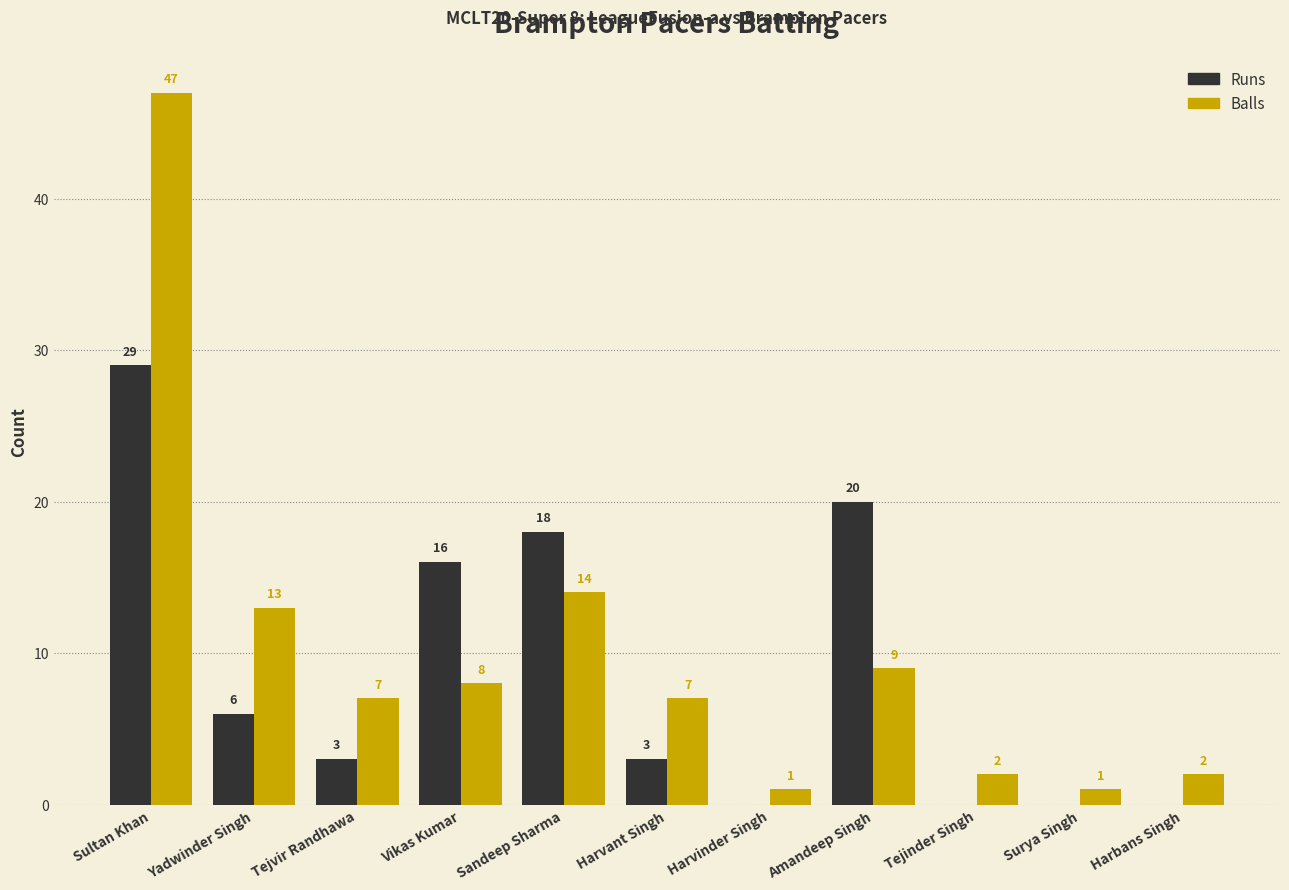

Which label corresponds to the largest value in the chart?

Sultan Khan